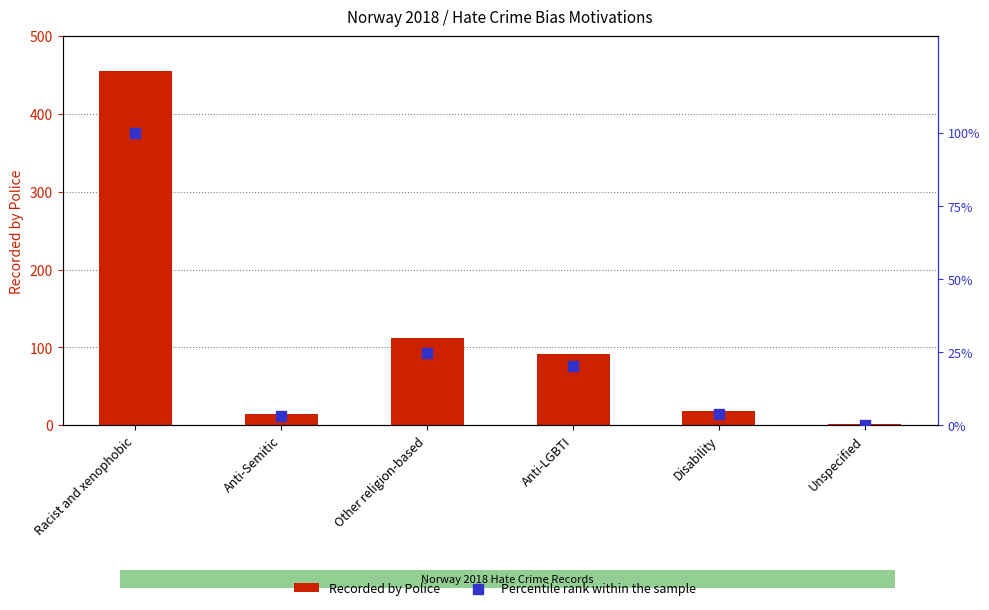

At how many categories does at least one series exceed 221?

1